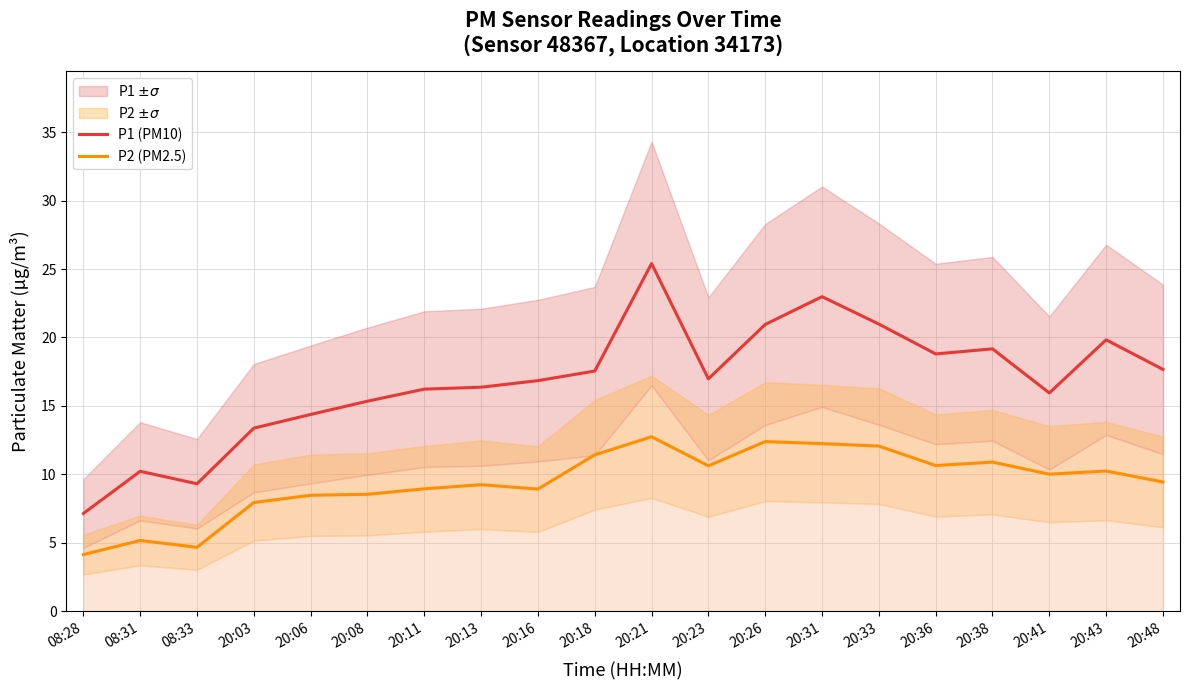

At which category does the chart reach its minimum across all series?

08:28